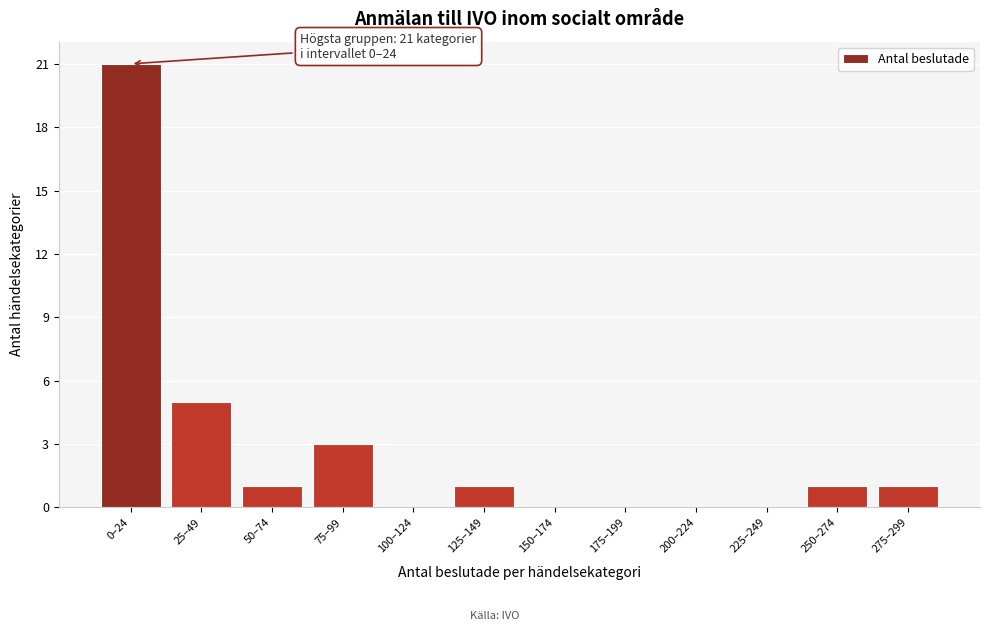

Reading right to left, extract all data points from this chart.

275–299=1	250–274=1	225–249=0	200–224=0	175–199=0	150–174=0	125–149=1	100–124=0	75–99=3	50–74=1	25–49=5	0–24=21